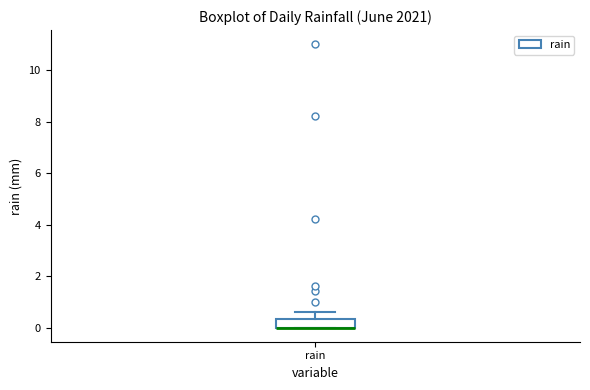

Where does the upper whisker of the box for rain end on the y-axis? The values are not printed on the chart, so give them approximately, as read against the axis.

0.6